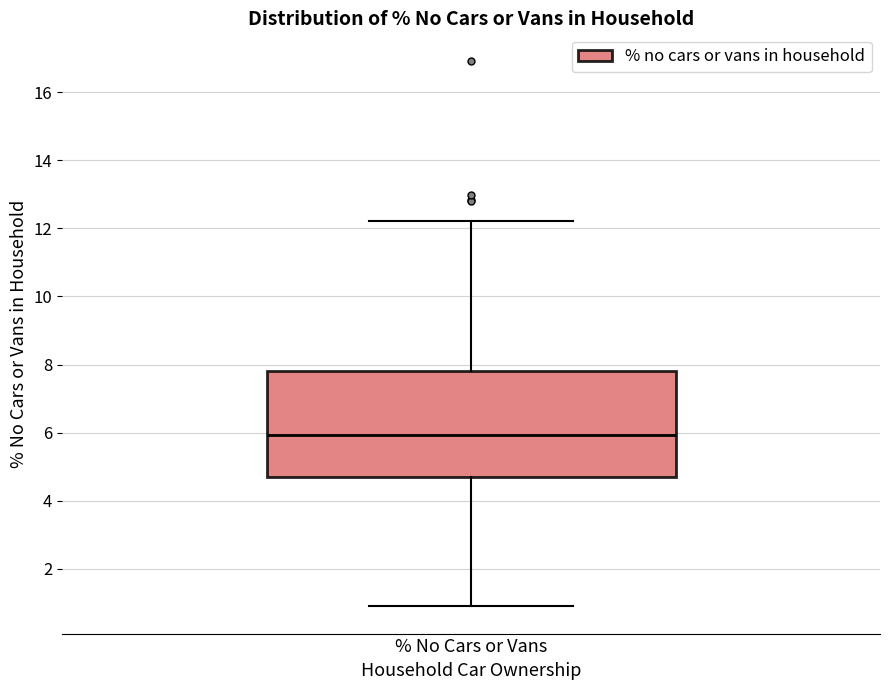

Where does the upper whisker of the box for % No Cars or Vans end on the y-axis? The values are not printed on the chart, so give them approximately, as read against the axis.

12.2